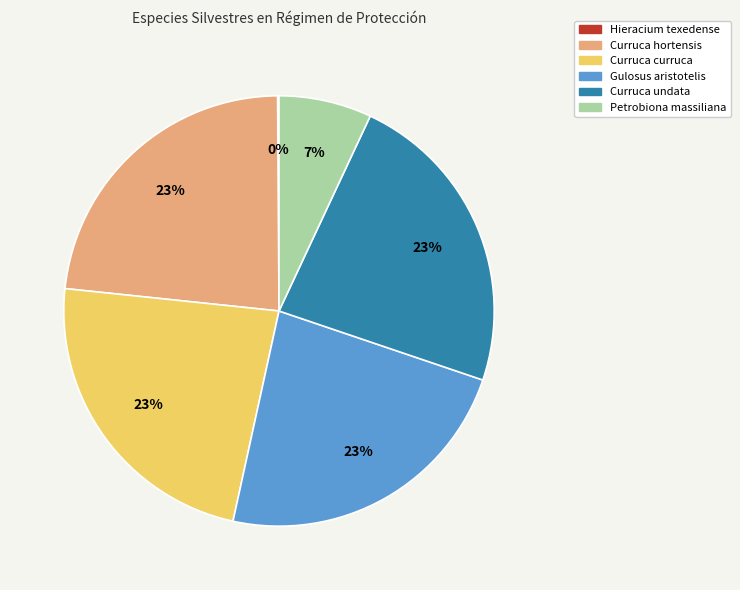

Is Gulosus aristotelis the majority of the pie?

No